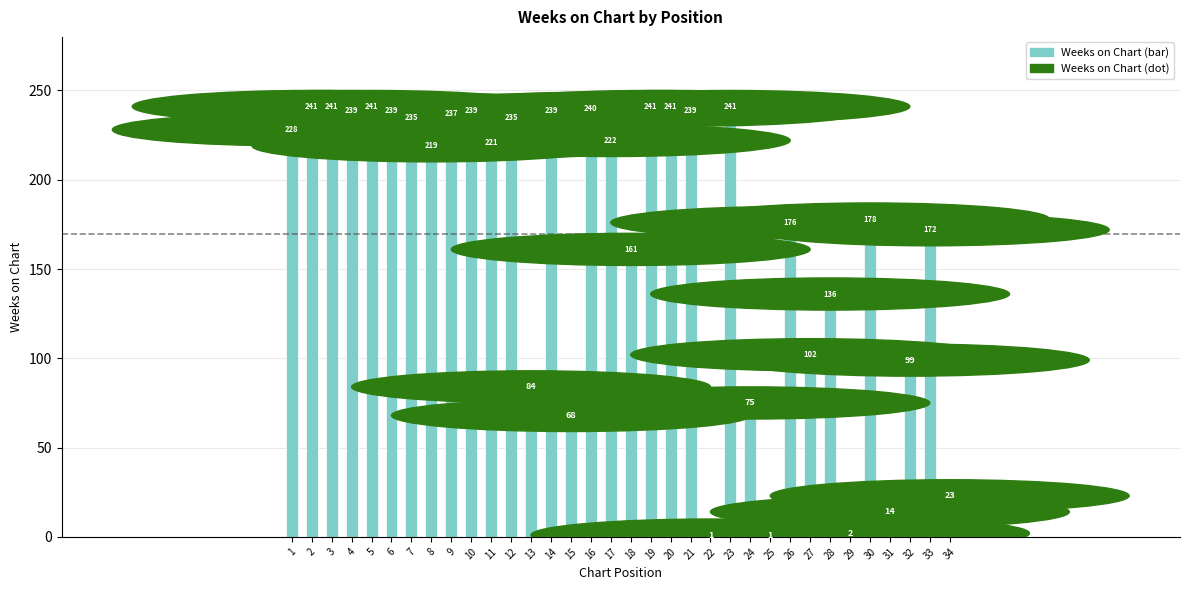

What is the ratio of the value at 10 to the value at 18?

1.5